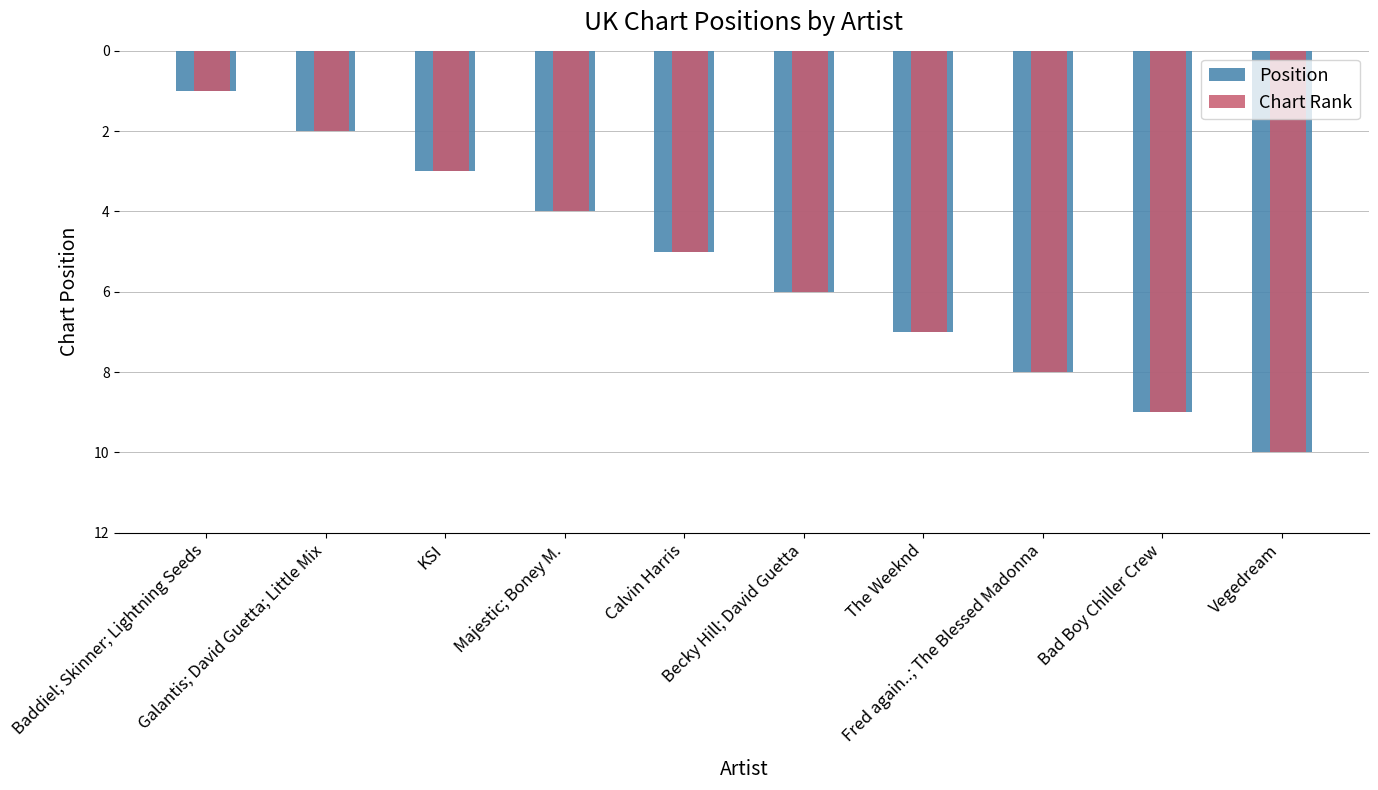

True or false: Chart Rank has a value of 4 at Majestic; Boney M..

True